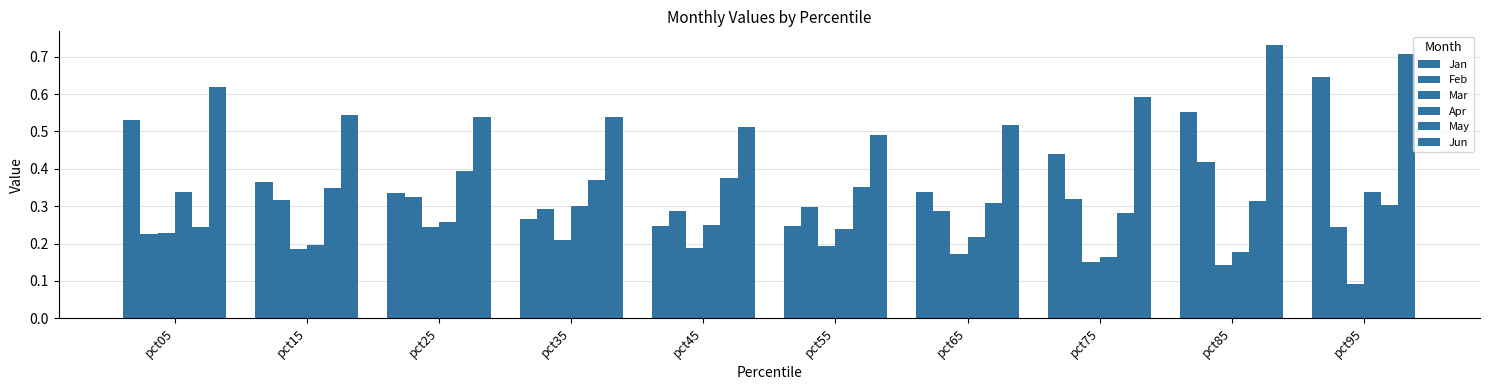

Which series changed the most between pct35 and pct65?

Apr